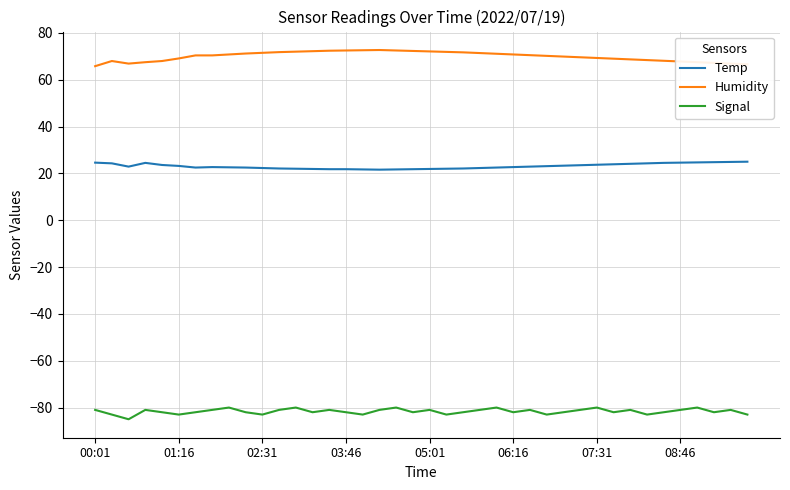

What are all the series names shown in the legend?

Temp, Humidity, Signal